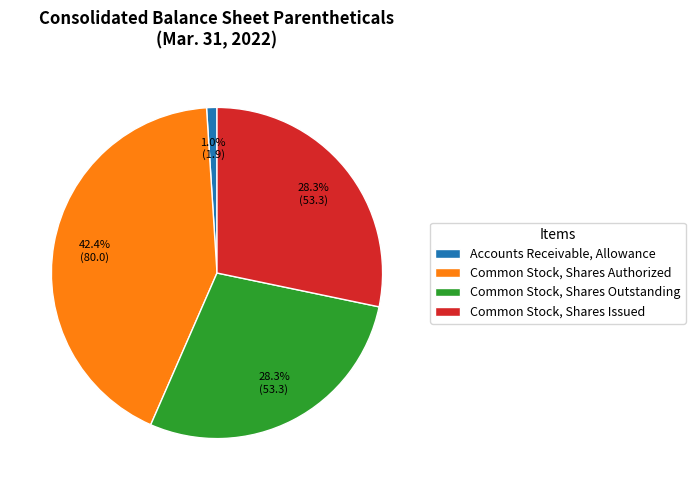

The Accounts Receivable, Allowance slice represents 1% of the pie. True or false?

True